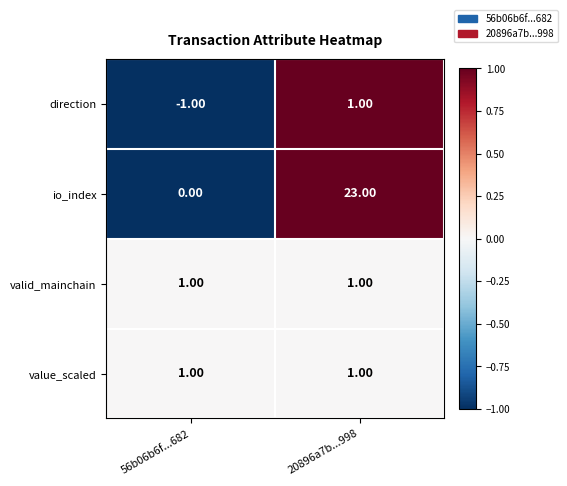

How many categories are shown in the chart?

2